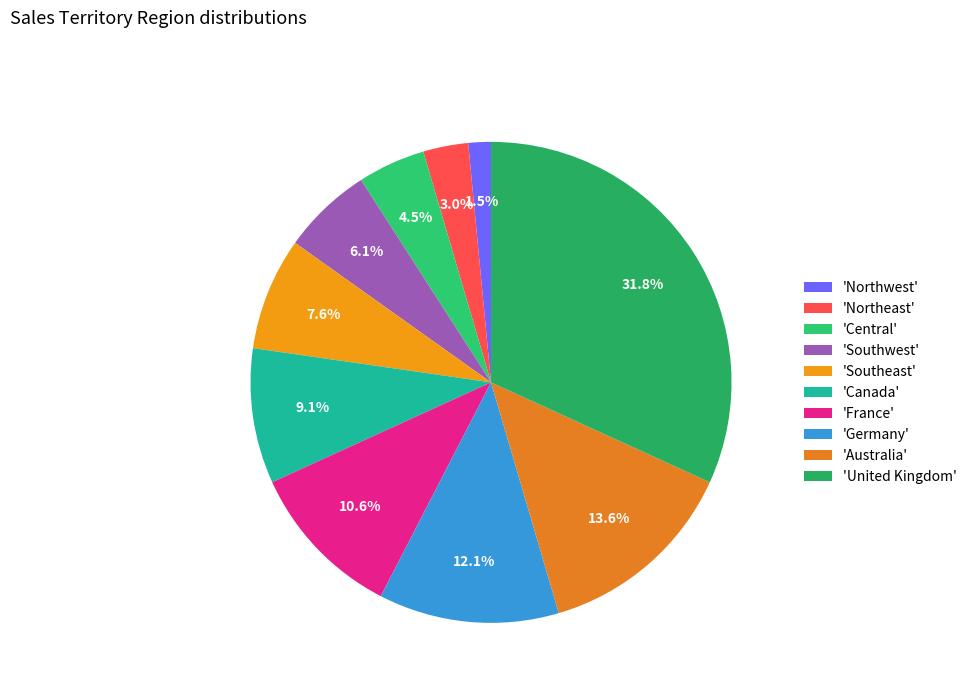

To the nearest percent, what is the average slice percentage?

10%